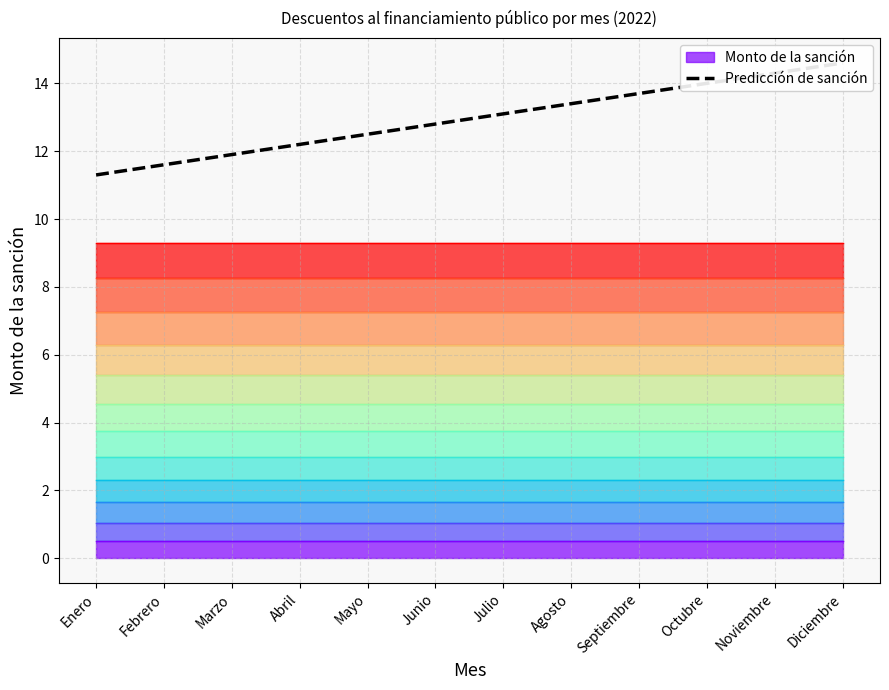

Count the number of categories in the chart.

12